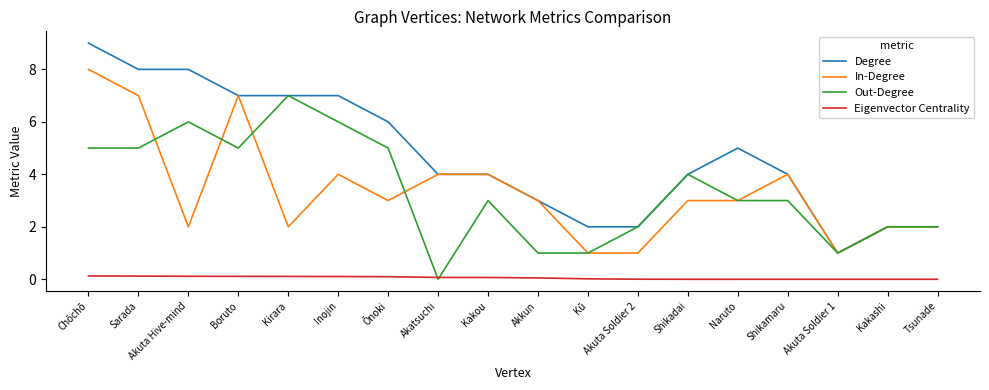

Which label corresponds to the largest value in the chart?

Chōchō